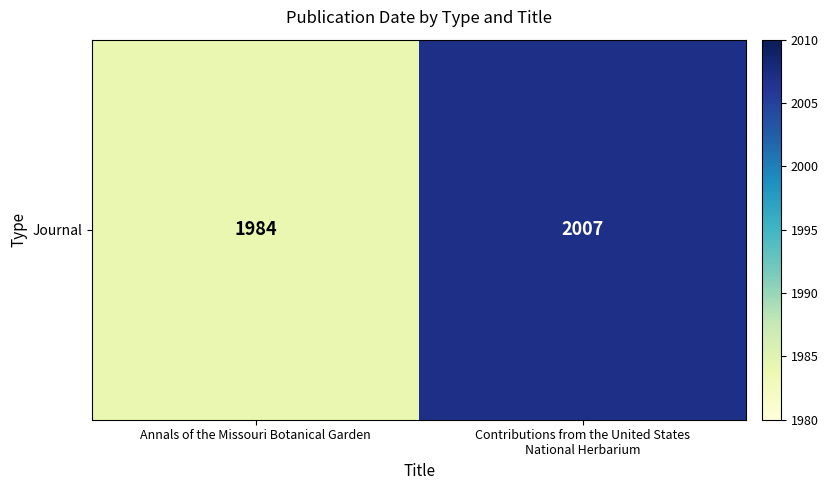

Count the values in the range 1984 to 2007.

2